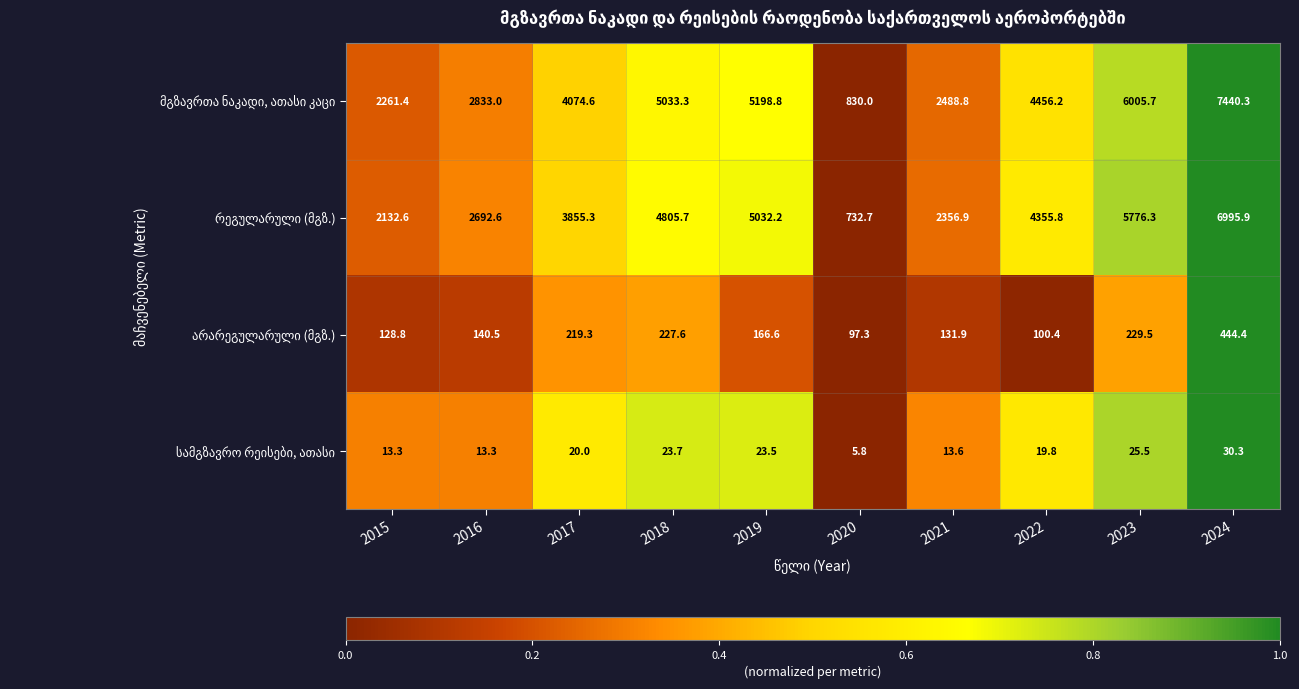

What is the smallest value displayed?

5.8